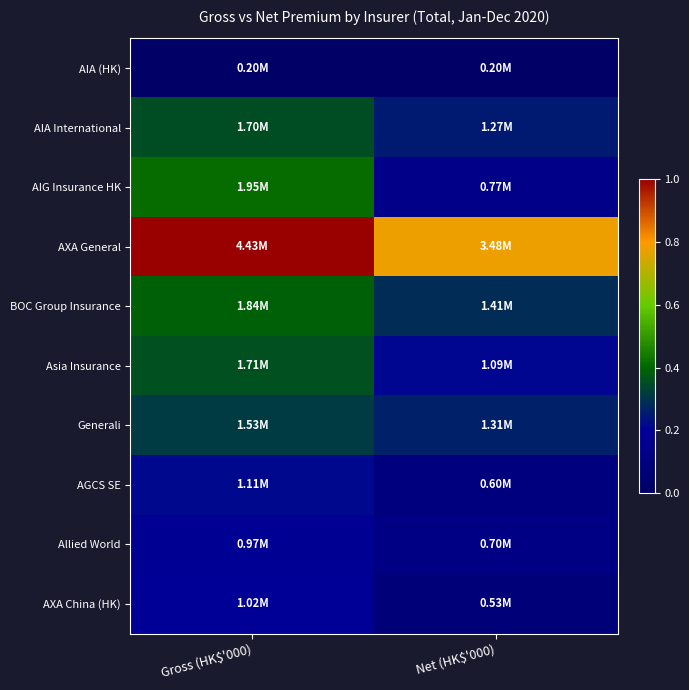

At which category is the sum across all series the highest?

Gross (HK$'000)